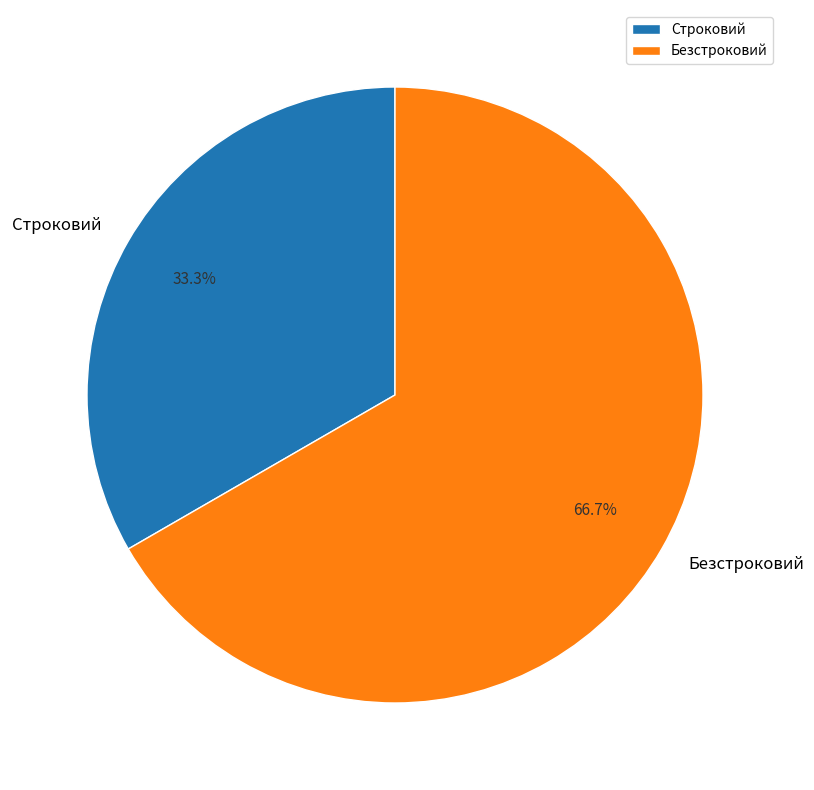

The Безстроковий slice represents 67% of the pie. True or false?

True